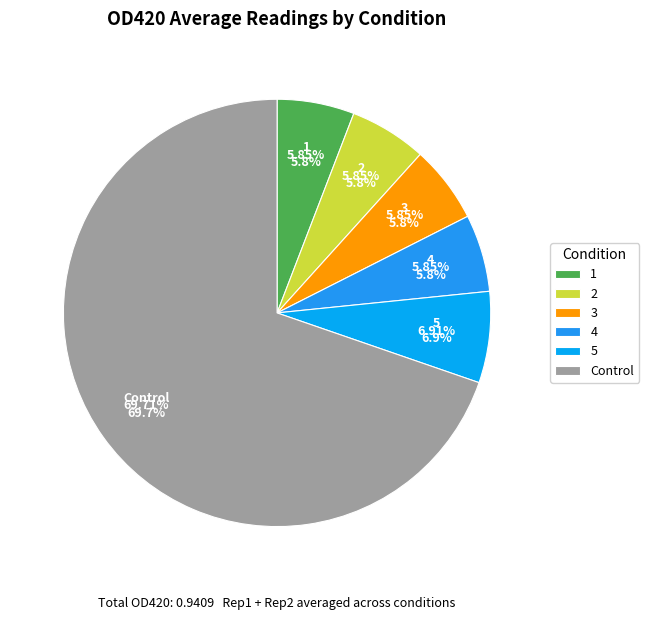

Does Control represent more than half of the total?

Yes